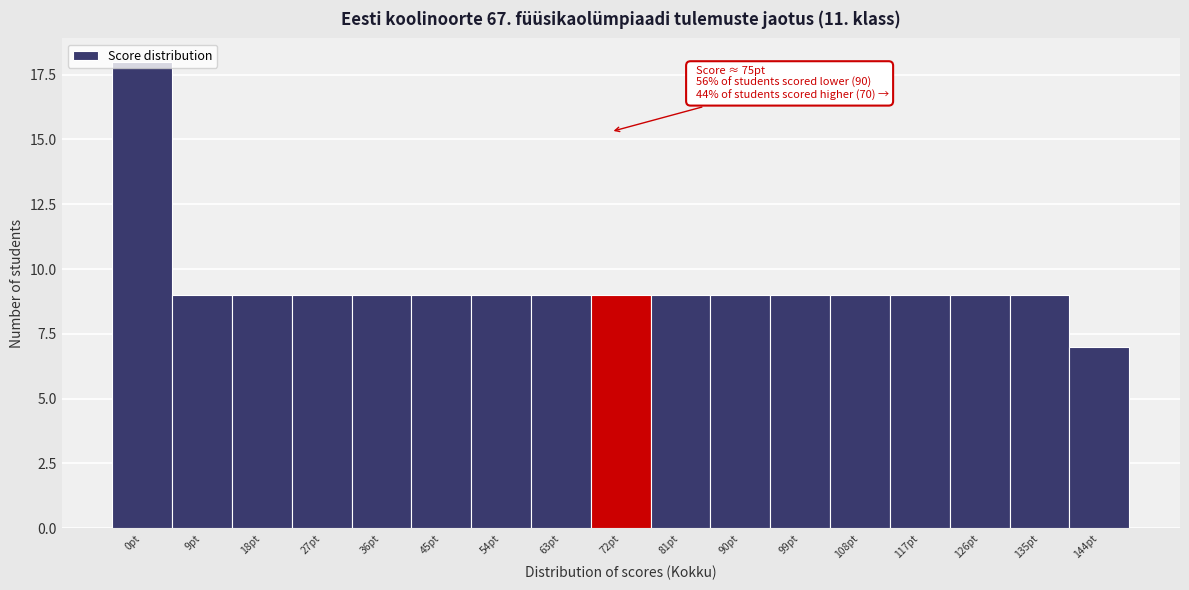

What is the maximum value shown in the chart?

18